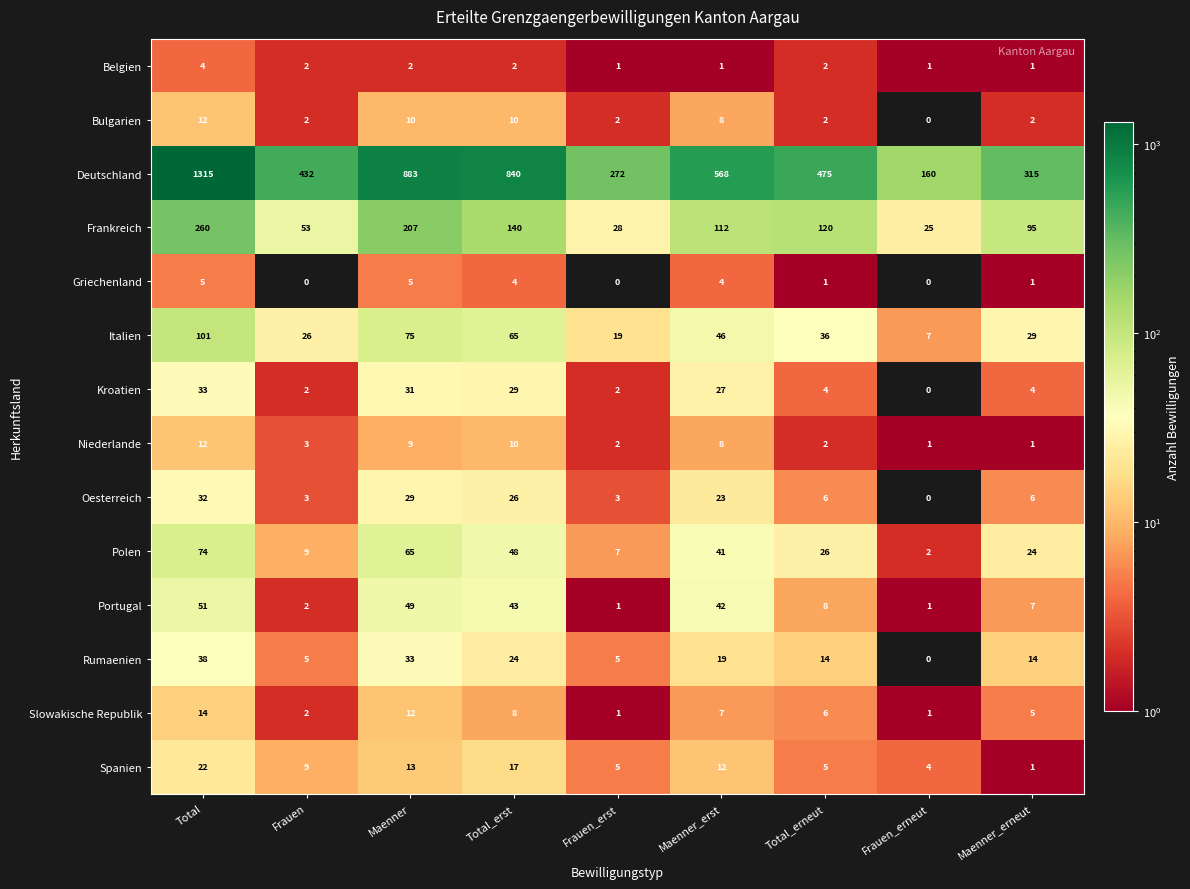

At which label does Kroatien reach its peak?

Total